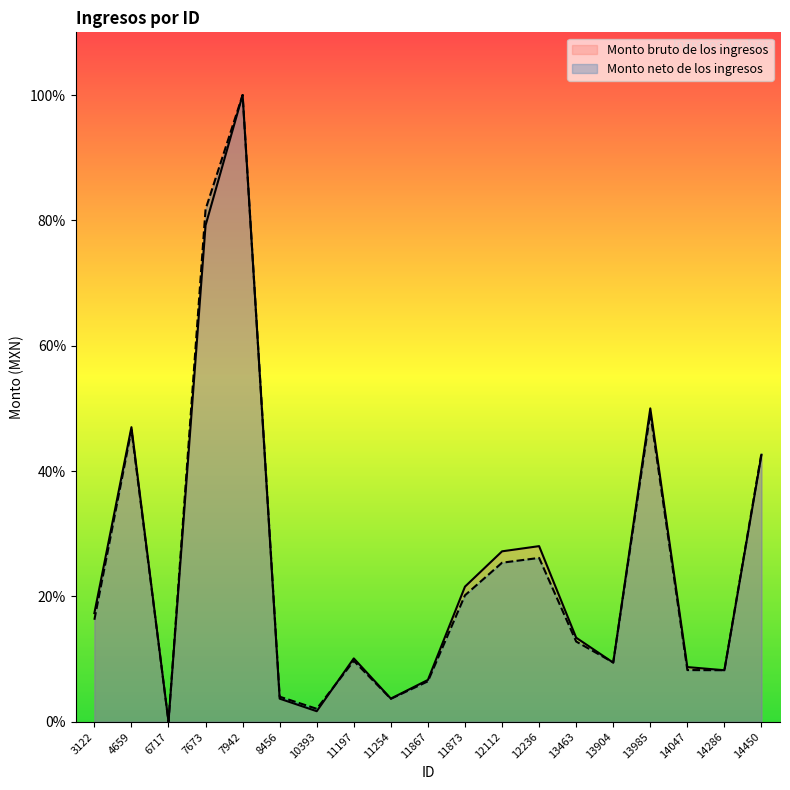

Is the value of Monto bruto de los ingresos at 10393 greater than the value of Monto neto de los ingresos at 12236?

No